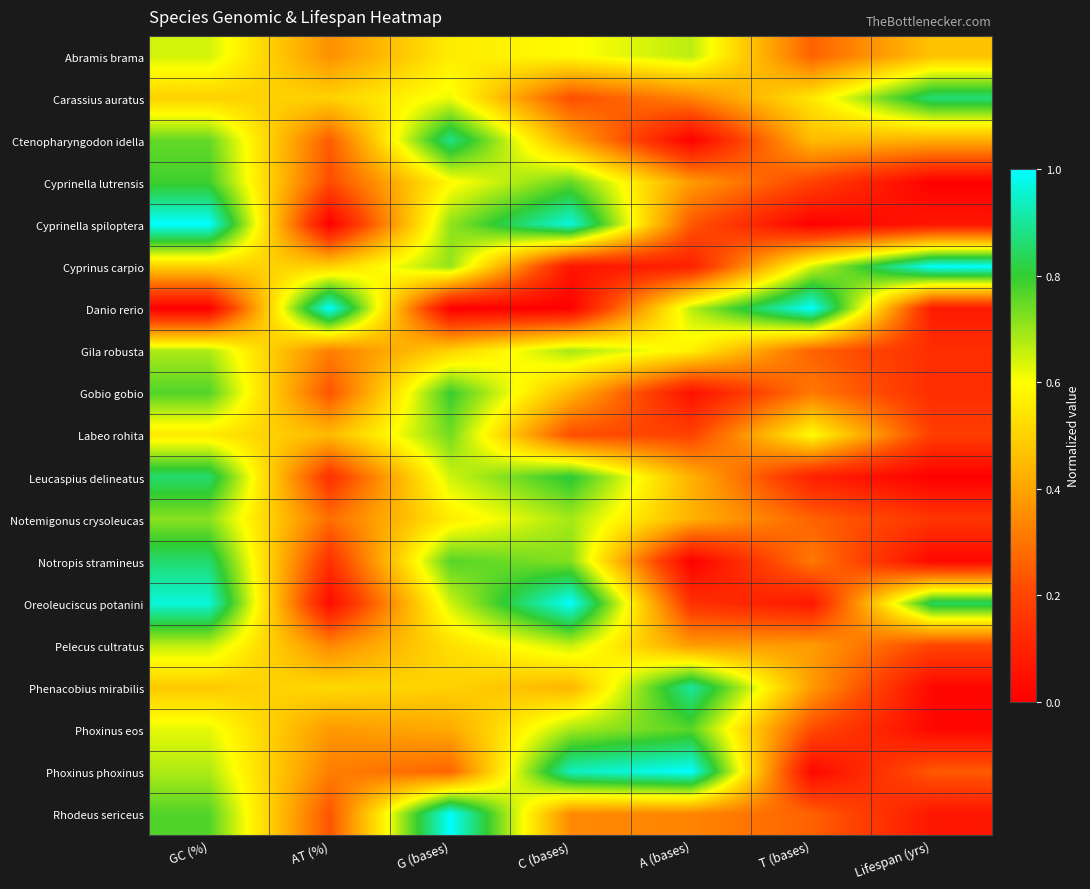

How many categories are shown in the chart?

7